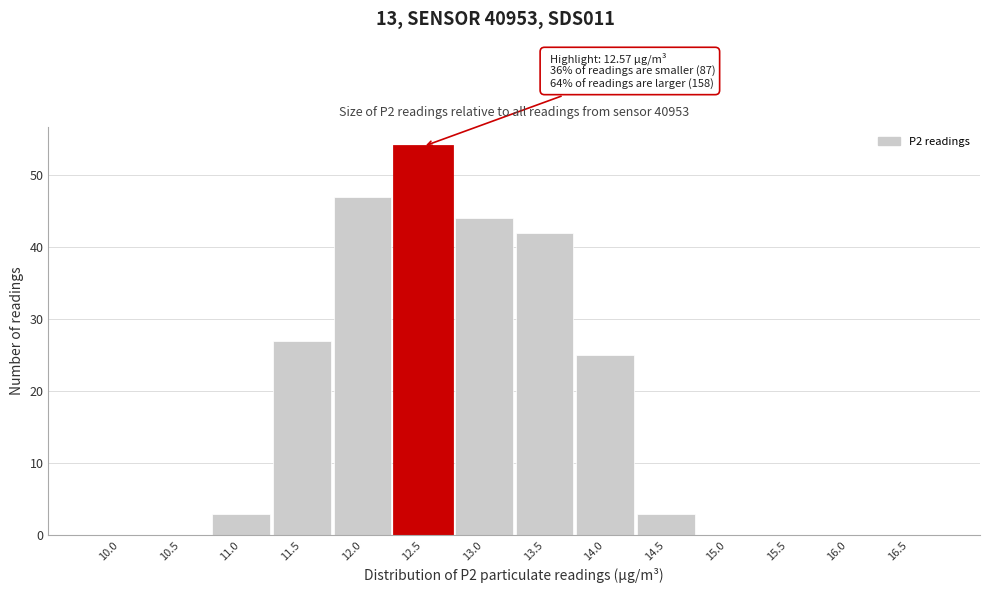

Reading right to left, list all the values displayed in this chart.

16.5=0	16.0=0	15.5=0	15.0=0	14.5=3	14.0=25	13.5=42	13.0=44	12.5=54	12.0=47	11.5=27	11.0=3	10.5=0	10.0=0